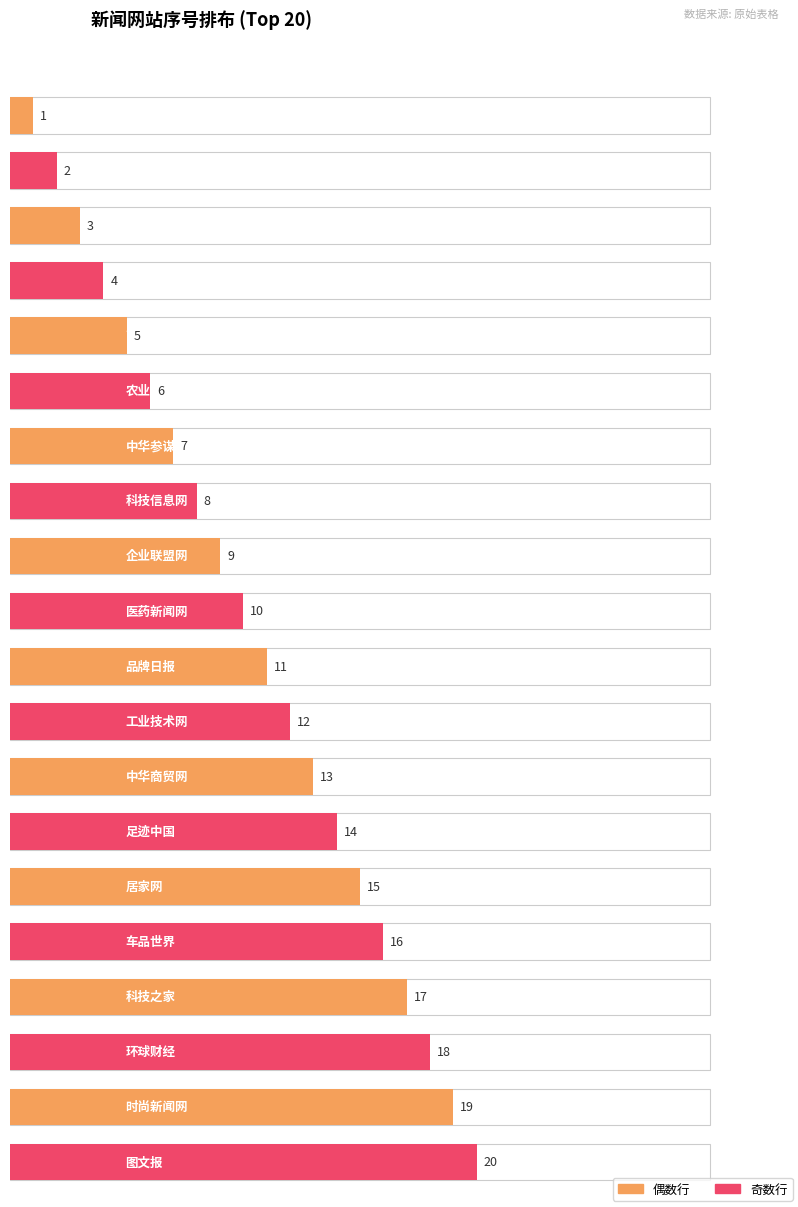

How many bars are there in total?

20